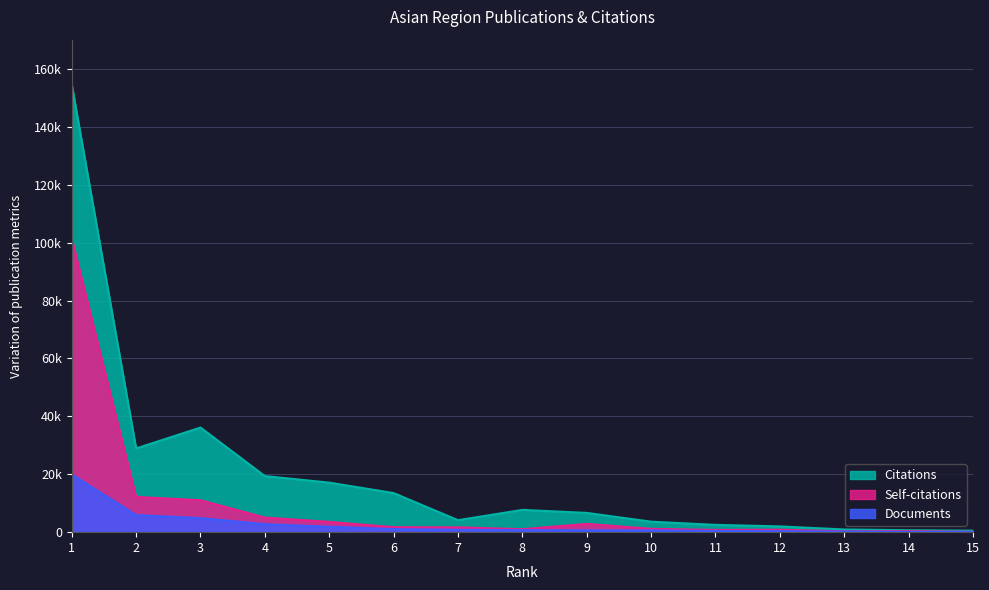

Rank the series by their maximum value, from lowest to highest.

Documents, Self-citations, Citations